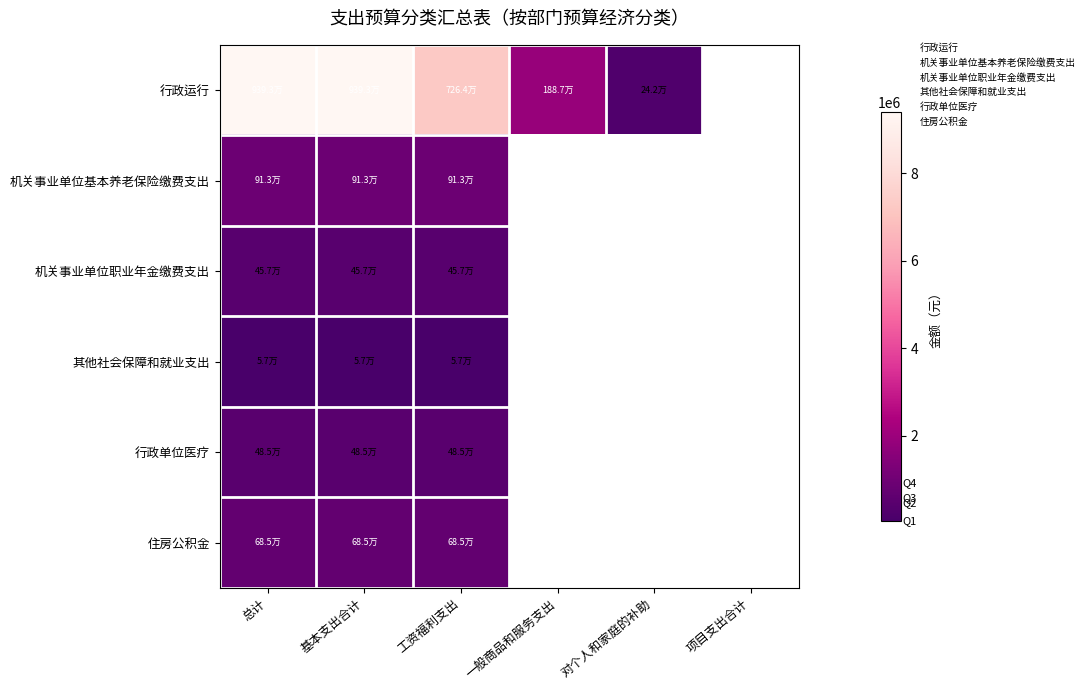

Is the value of 行政运行 at 对个人和家庭的补助 greater than the value of 其他社会保障和就业支出 at 项目支出合计?

No